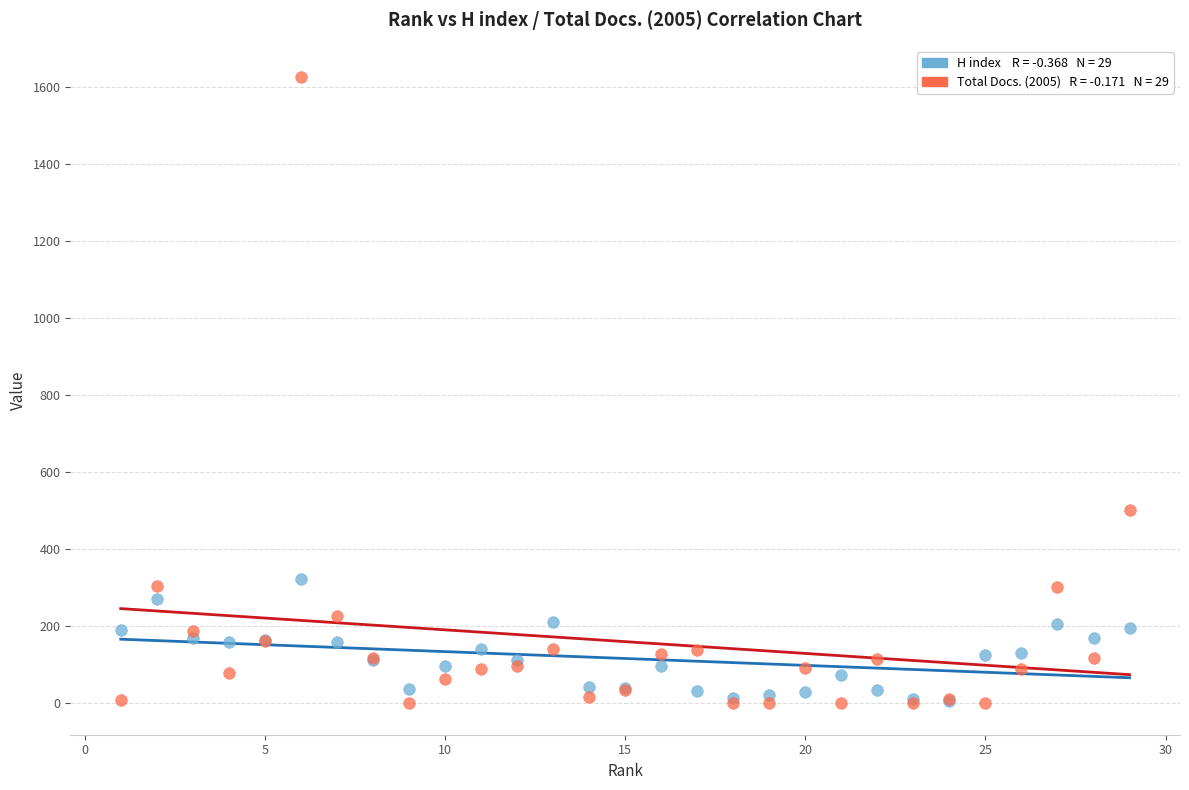

Across all series, what Y value is closest to 813?

501